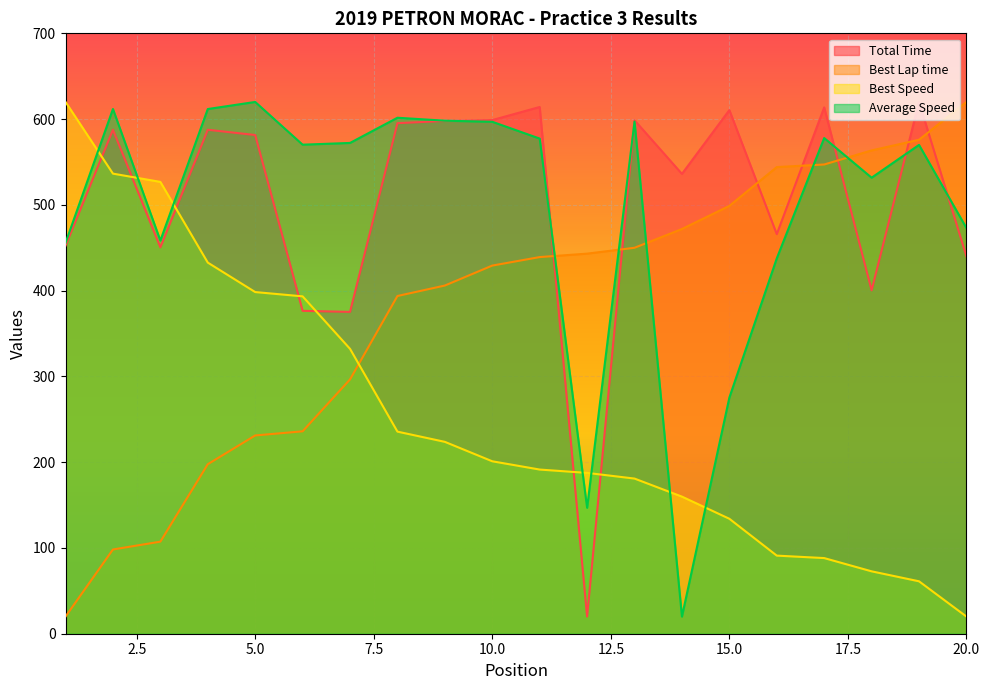

Where is Total Time nearest to the value 319?

7